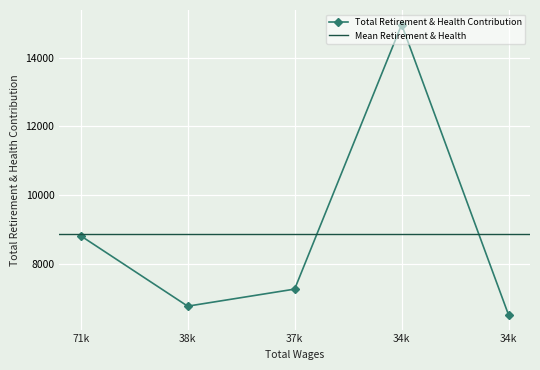

How many data points are less than 7257?

2